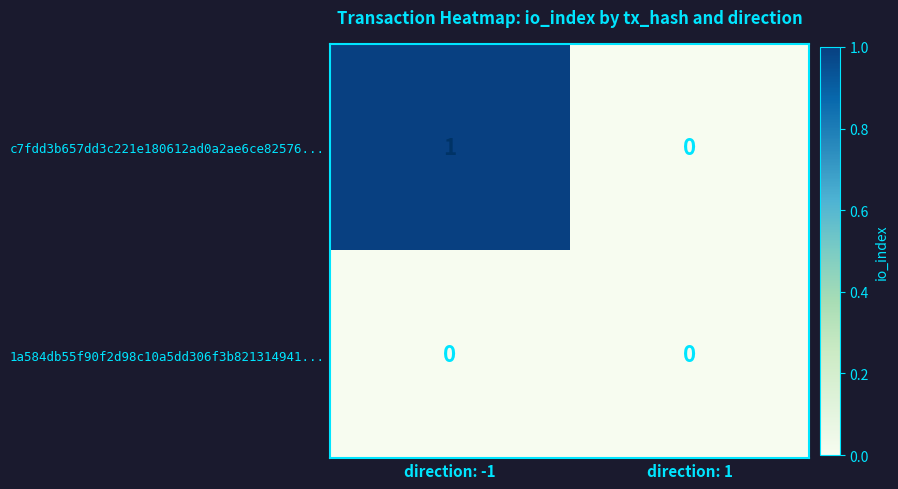

Which category has the lowest value in the c7fdd3b657dd3c221e180612ad0a2ae6ce82576... series?

direction: 1